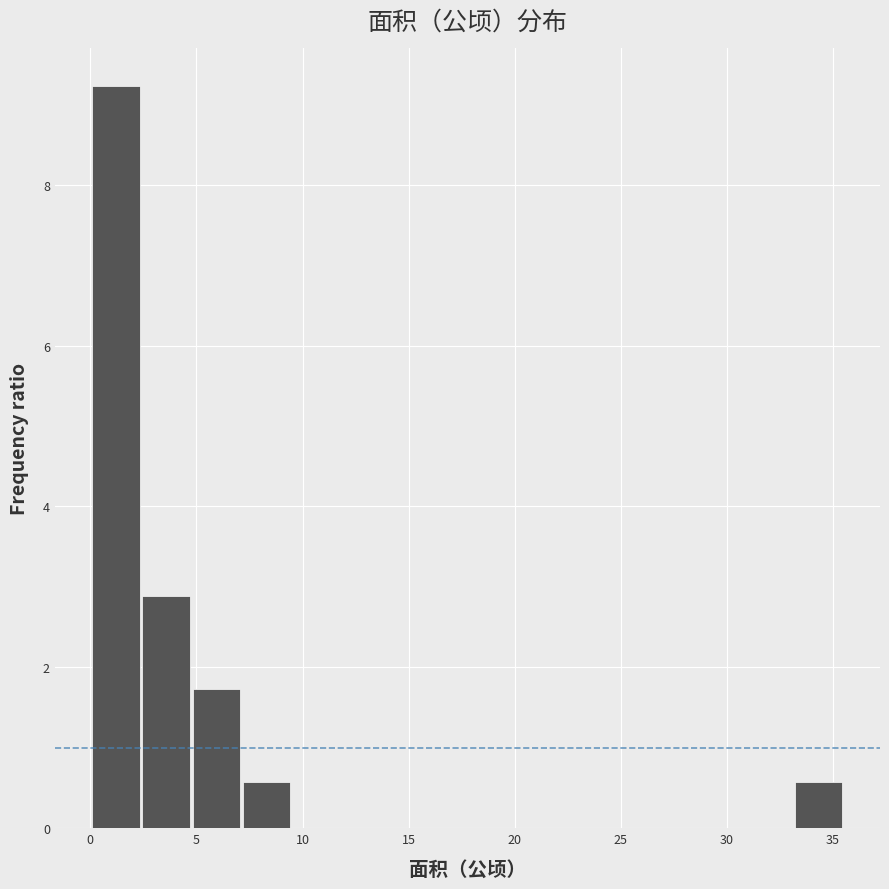

Reading left to right, transcribe this chart: for each bar, give the range it covers on the x-axis and its height. Neither the bar edges nor the heights are printed on the chart, so give them approximately, as read against the axes.

0.0 to 2.5: 9.2
2.5 to 5.0: 2.8
5.0 to 7.0: 1.8
7.0 to 9.5: 0.6
9.5 to 12.0: 0
12.0 to 14.0: 0
14.0 to 16.5: 0
16.5 to 19.0: 0
19.0 to 21.5: 0
21.5 to 23.5: 0
23.5 to 26.0: 0
26.0 to 28.5: 0
28.5 to 31.0: 0
31.0 to 33.0: 0
33.0 to 35.5: 0.6